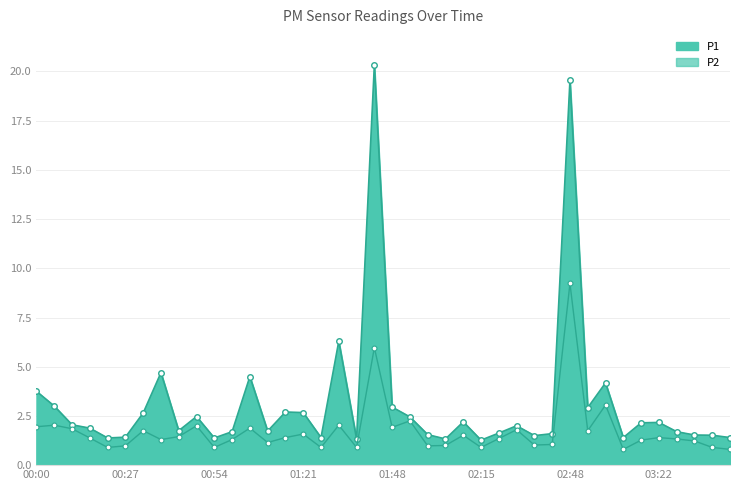

Which series has the largest total across all categories?

P1